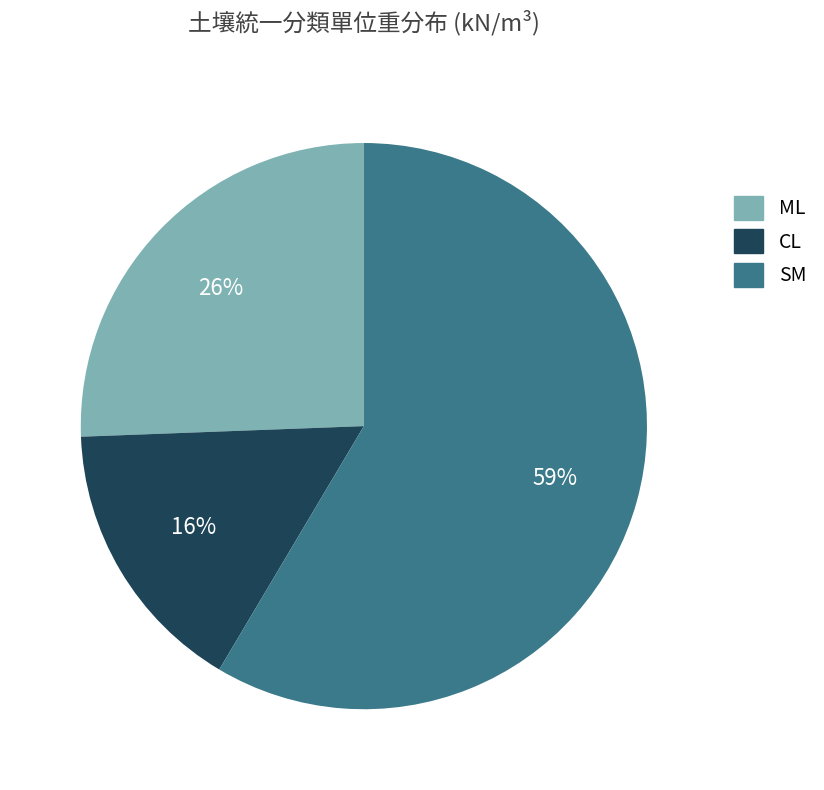

Which slice is the smallest?

CL